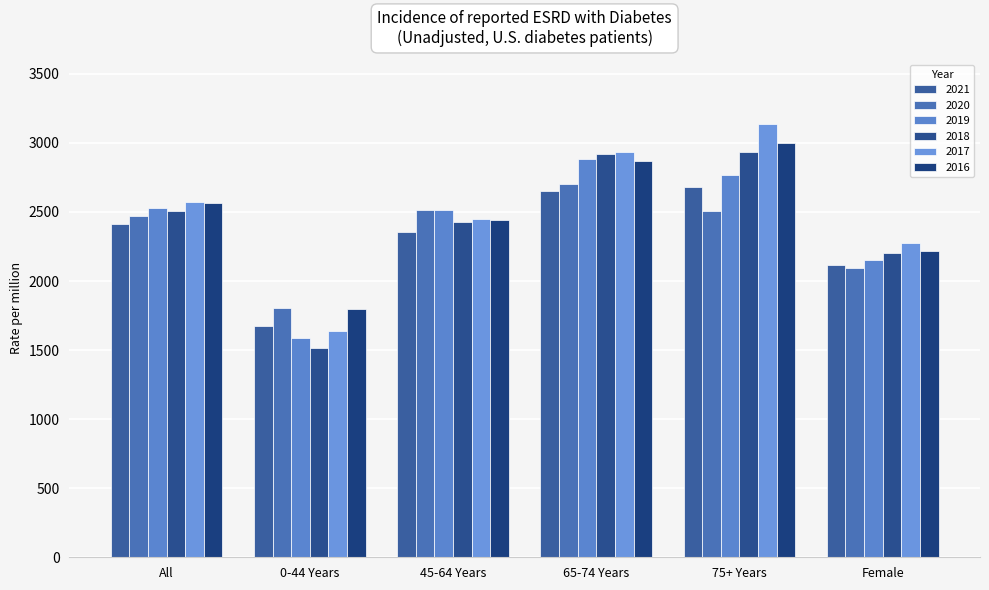

What is the label of the 1st bar from the left?

All